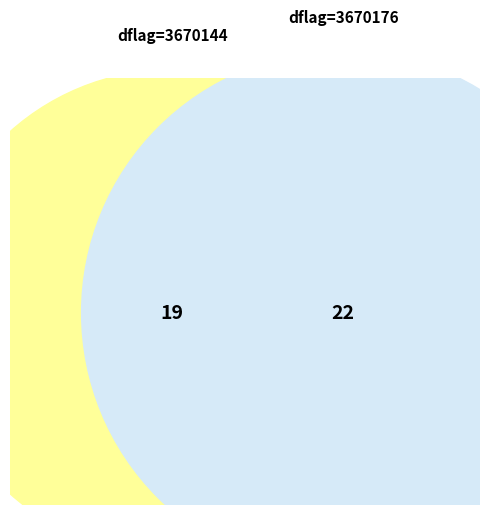

What is the smallest slice in the pie chart?

3670144